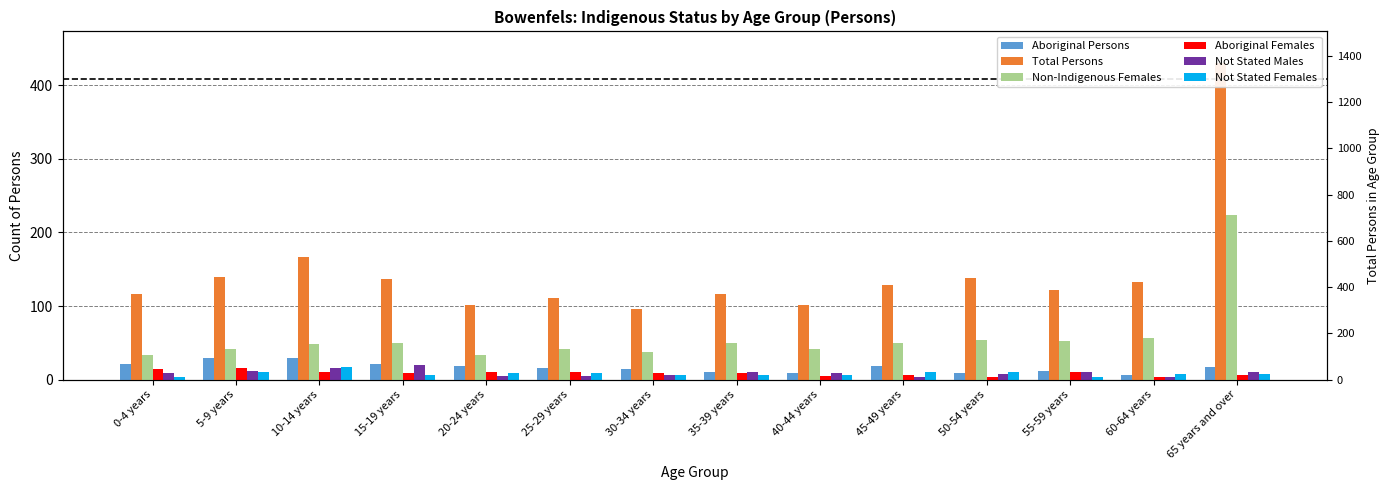

List the series in order of their peak value, lowest first.

Aboriginal Females, Not Stated Females, Not Stated Males, Aboriginal Persons, Non-Indigenous Females, Total Persons